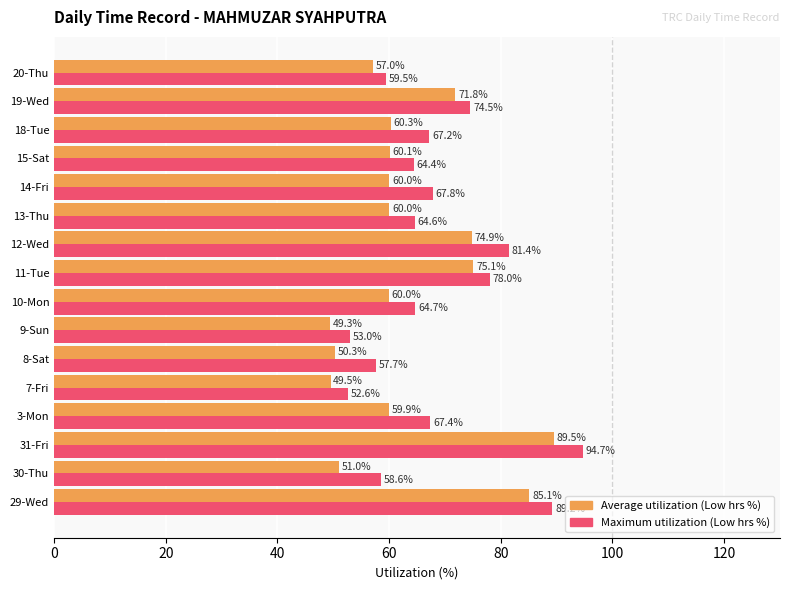

What is the smallest value displayed?

49.3